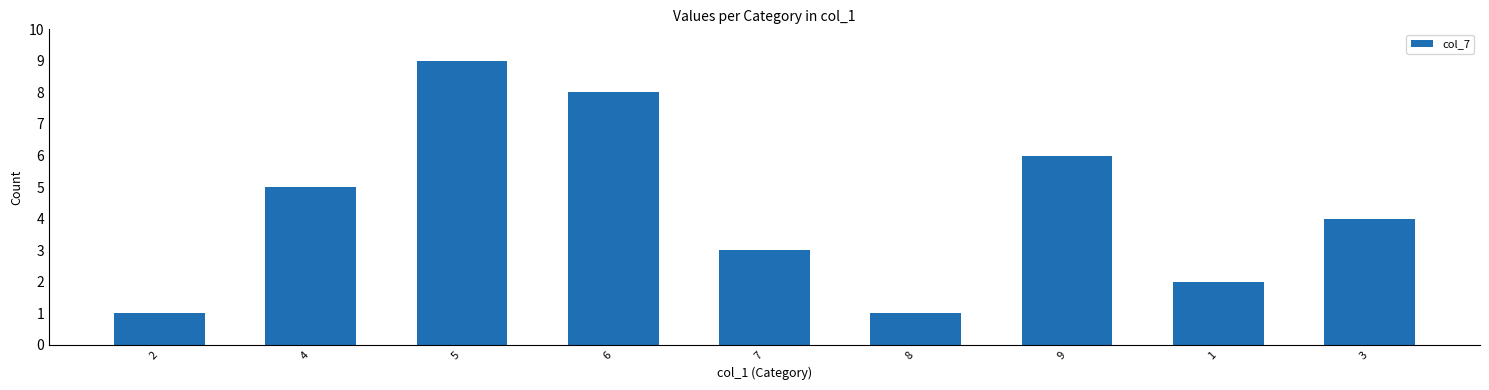

What is the smallest value displayed?

1